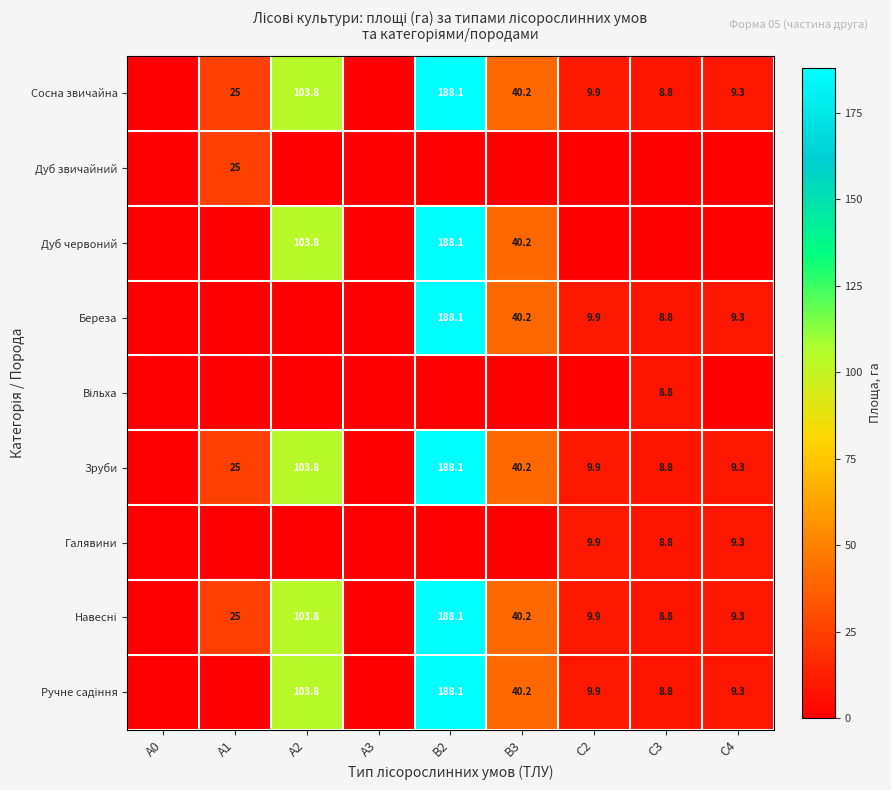

At how many categories does at least one series exceed 77?

2